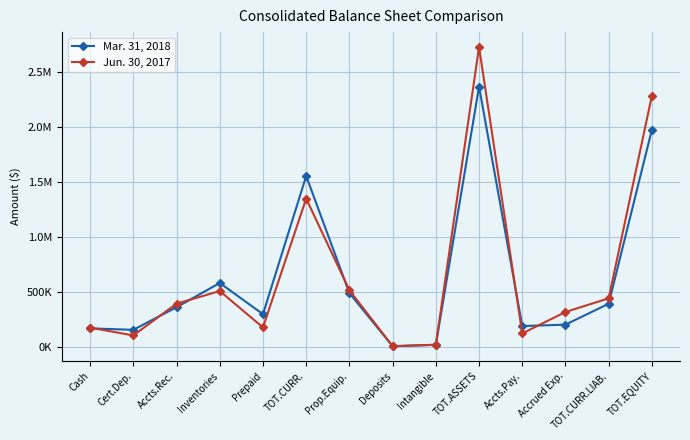

At Prepaid, list the series in order from smallest to largest.

Jun. 30, 2017, Mar. 31, 2018